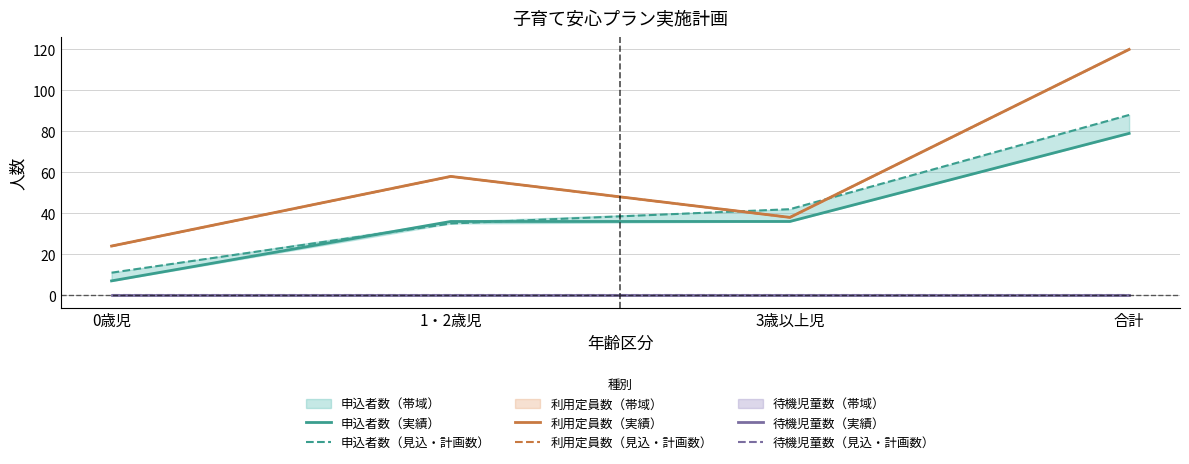

Reading right to left, list all the values displayed in this chart.

申込者数（実績）: 79	36	36	7
申込者数（見込・計画数）: 88	42	35	11
利用定員数（実績）: 120	38	58	24
利用定員数（見込・計画数）: 120	38	58	24
待機児童数（実績）: 0	0	0	0
待機児童数（見込・計画数）: 0	0	0	0